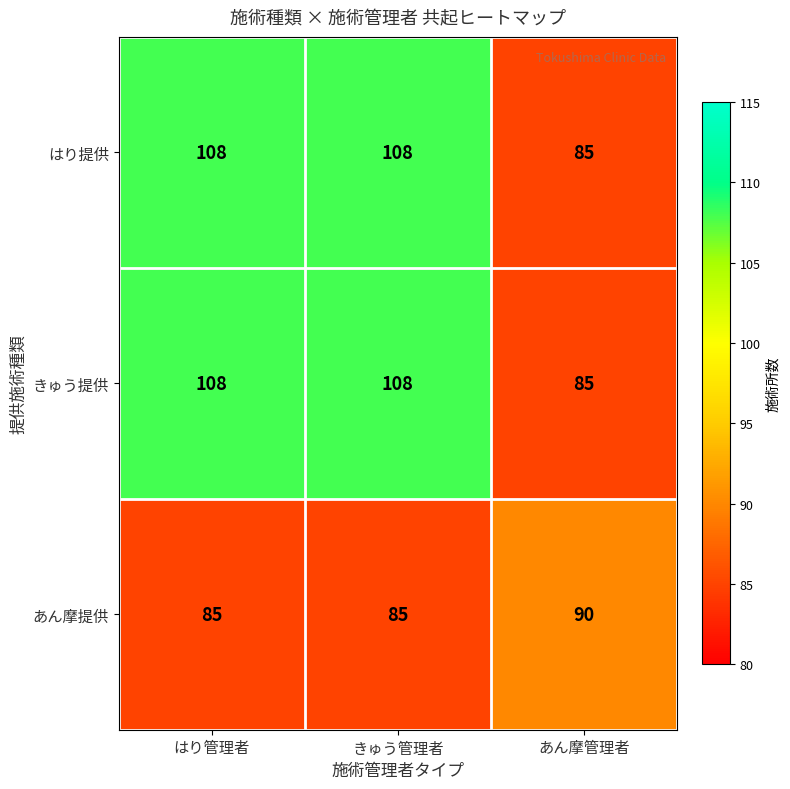

Reading right to left, what are all the values shown in this chart?

はり提供: 85	108	108
きゅう提供: 85	108	108
あん摩提供: 90	85	85